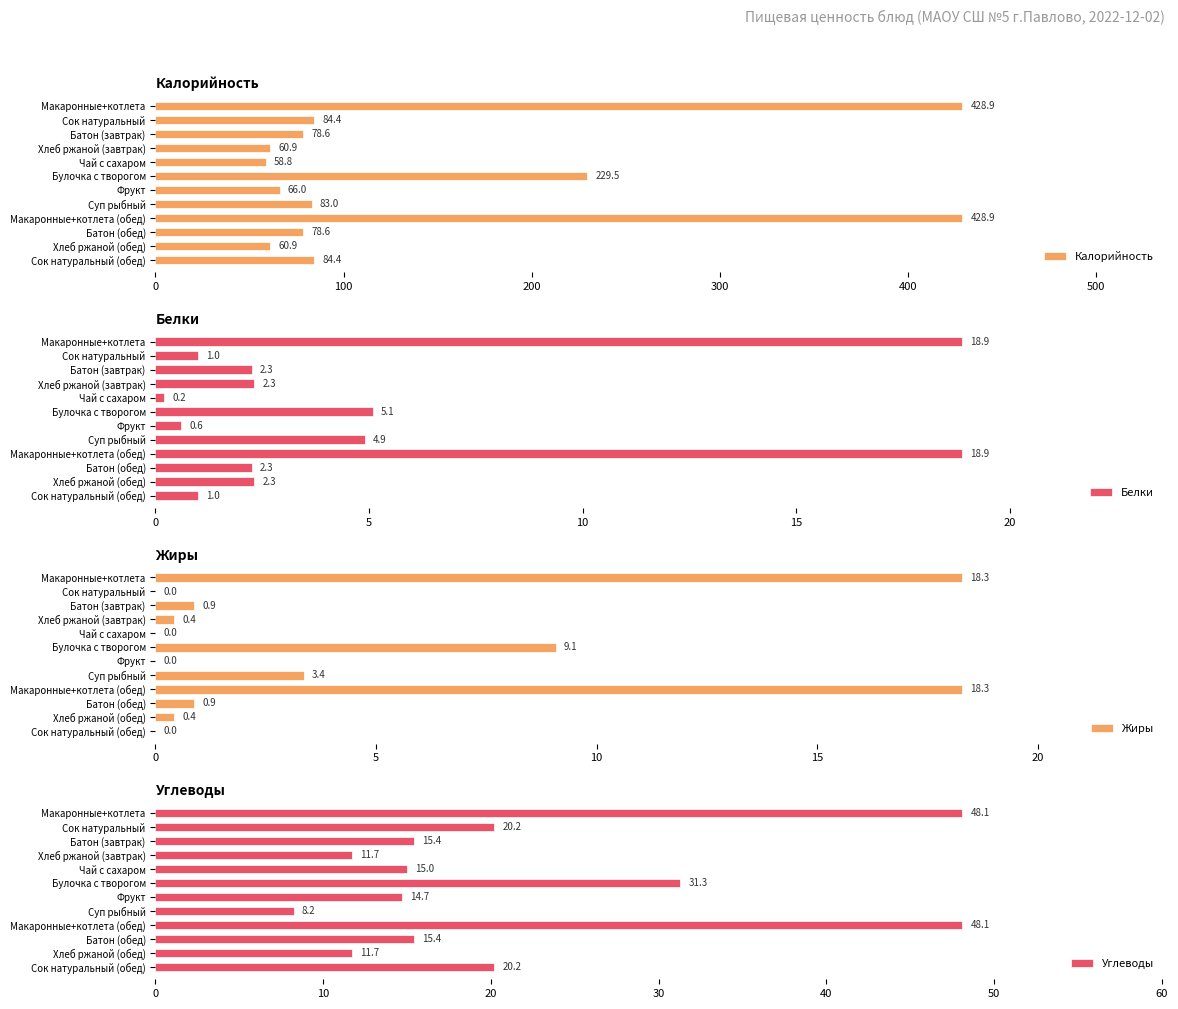

Where is Калорийность nearest to the value 243?

Булочка с творогом